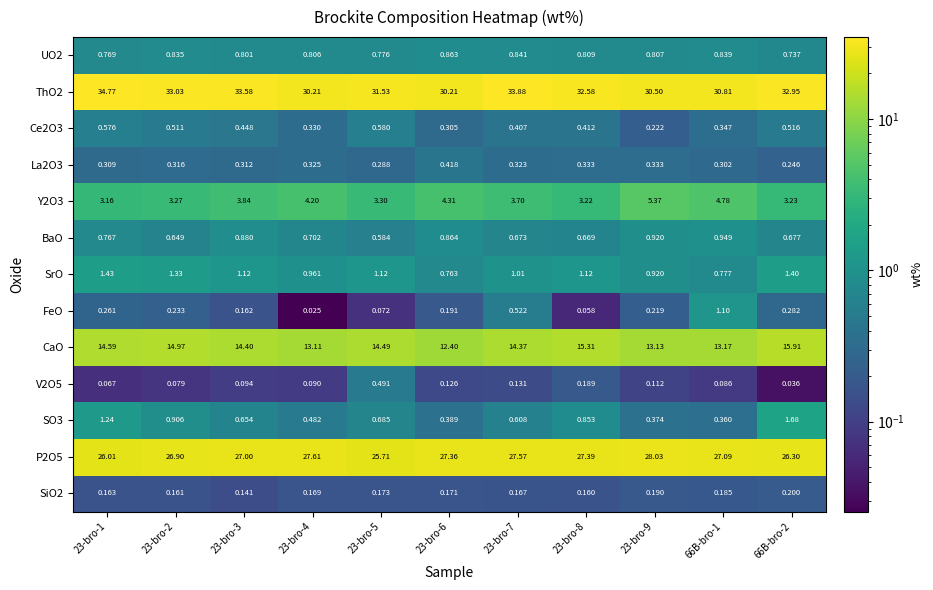

Is the value of Ce2O3 at 23-bro-9 greater than the value of FeO at 23-bro-5?

Yes